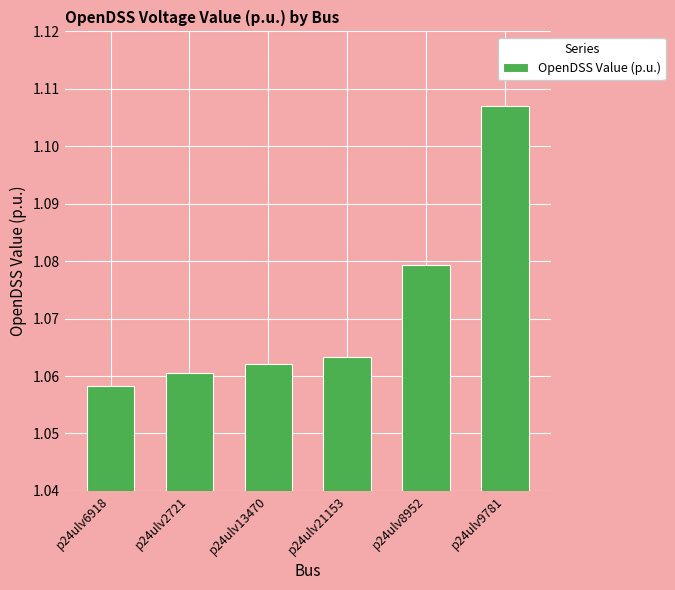

Are the bars grouped side by side (vs. stacked)?

No